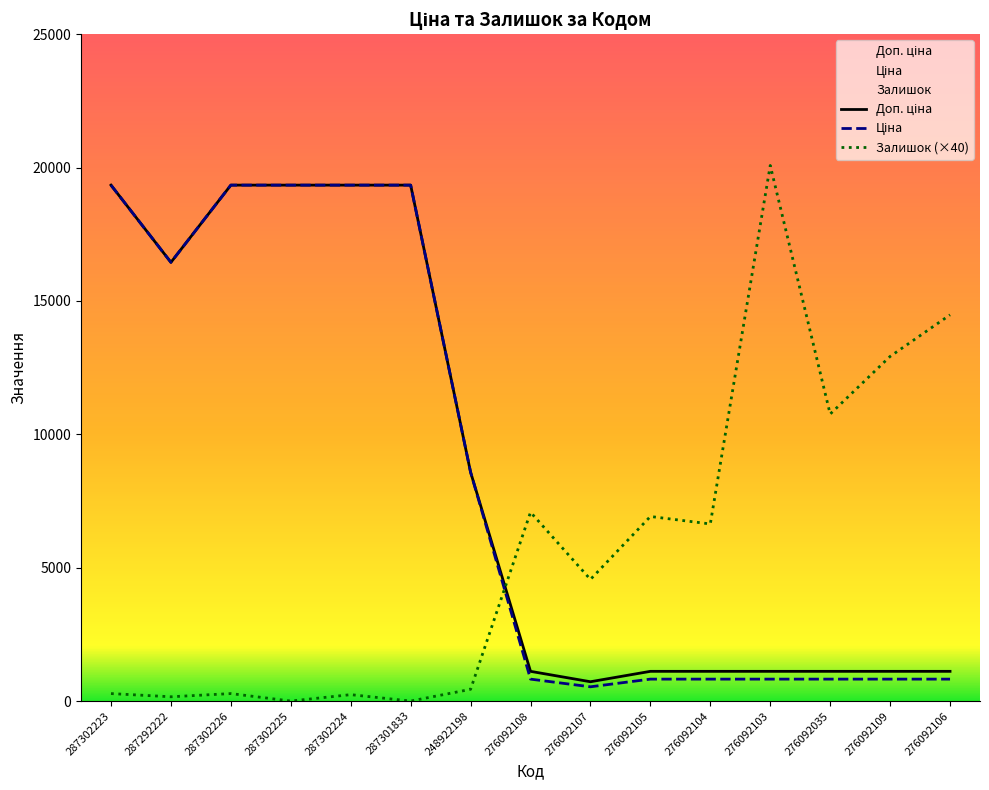

At which label is Ціна closest to 9938?

248922198